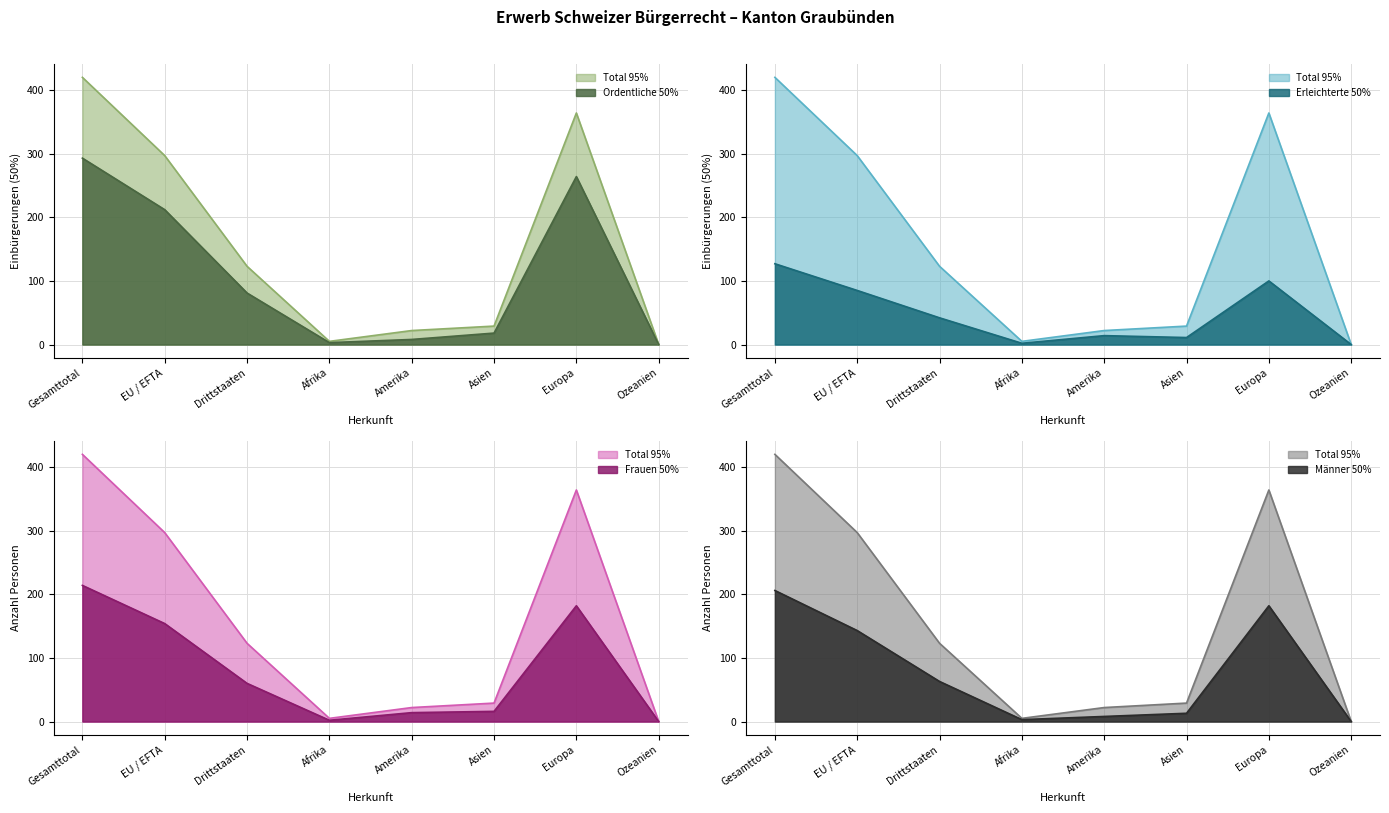

What is the difference between the maximum and minimum values in the Ordentliche Einbürgerungen series?

293